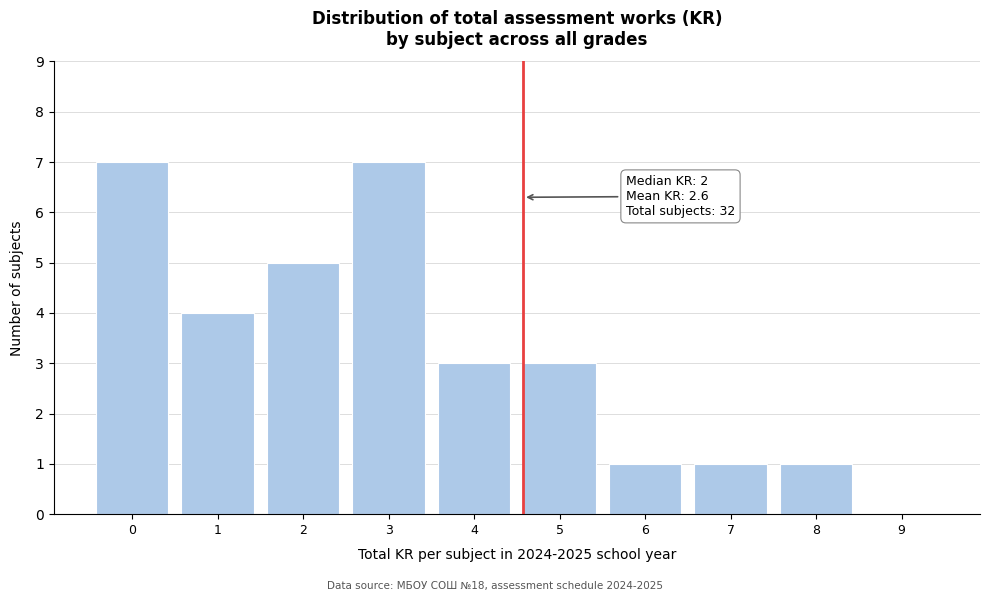

Reading left to right, extract all data points from this chart.

0=7	1=4	2=5	3=7	4=3	5=3	6=1	7=1	8=1	9=0